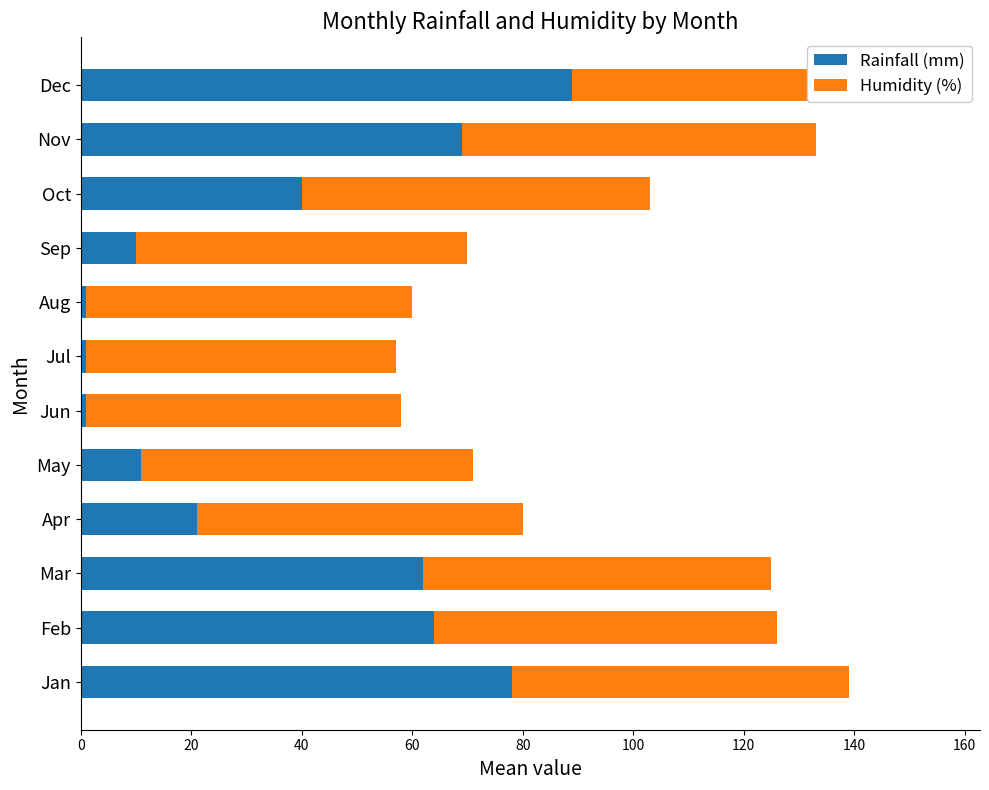

Which series has the largest total across all categories?

Humidity (%)